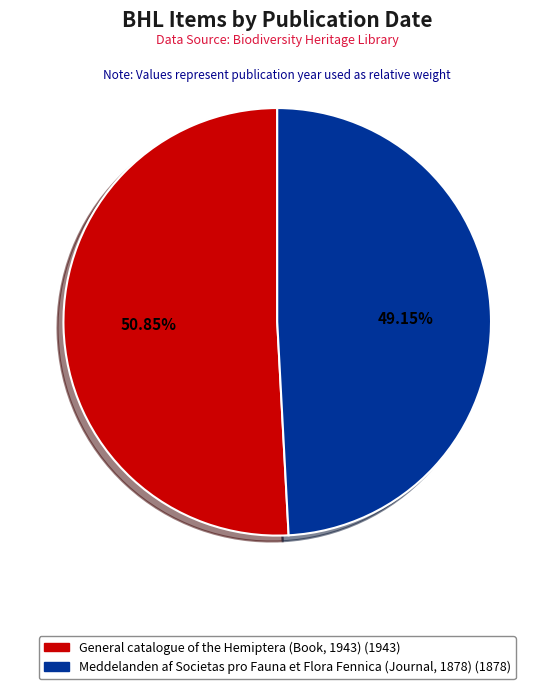

Is General catalogue of the Hemiptera (Book, 1943) the majority of the pie?

Yes